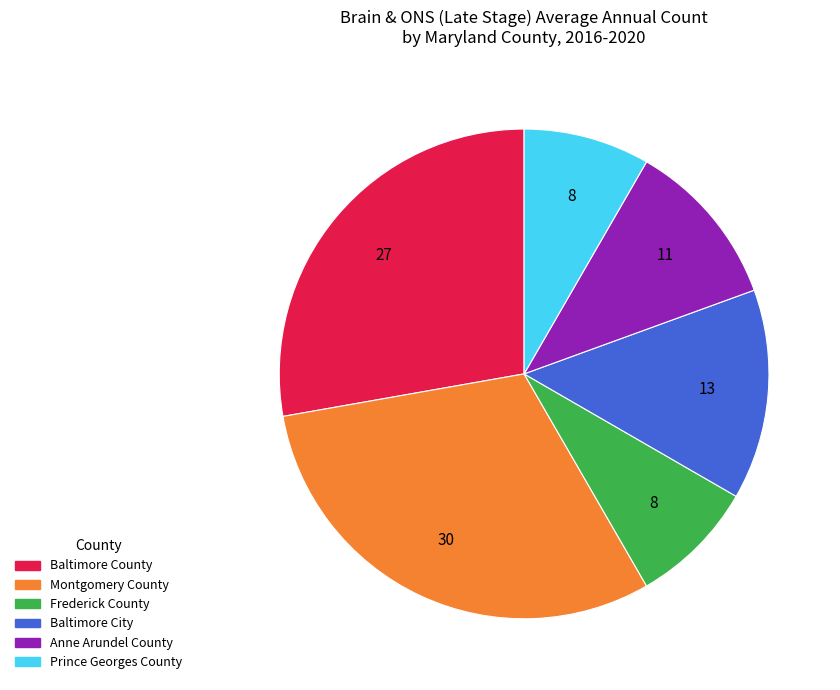

Which has a higher value, Baltimore City or Montgomery County?

Montgomery County